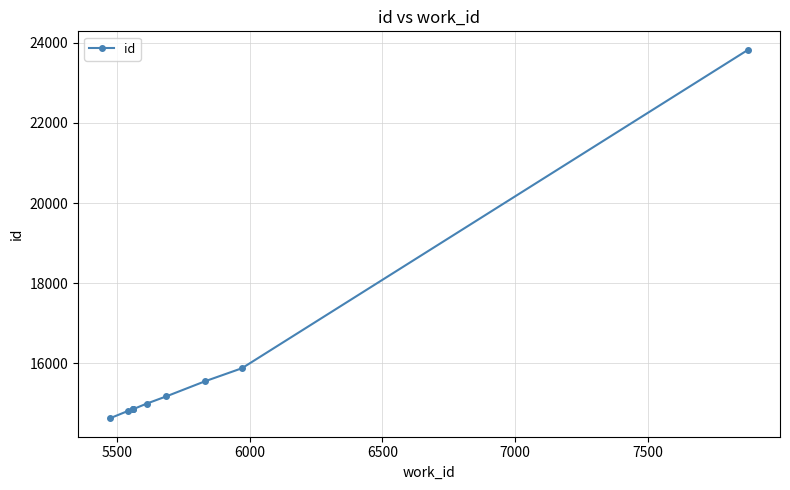

How many lines are shown in the chart?

1